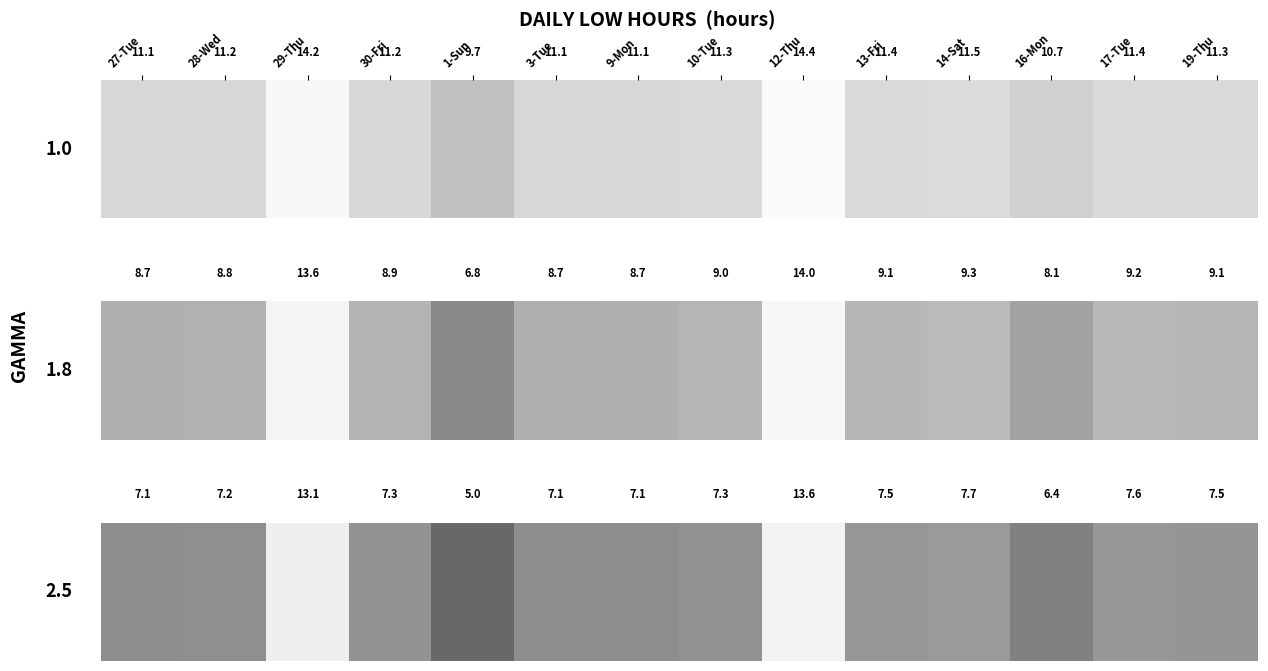

At which category does the chart reach its minimum across all series?

1-Sun